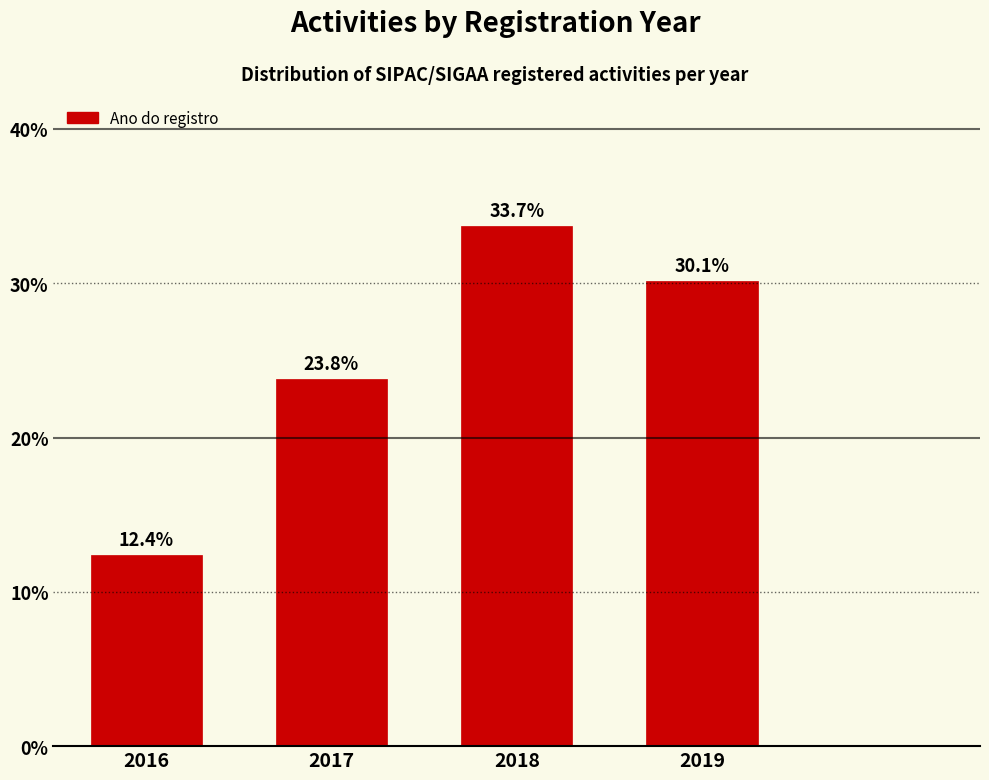

Reading left to right, what are all the values shown in this chart?

12.4	23.8	33.7	30.1